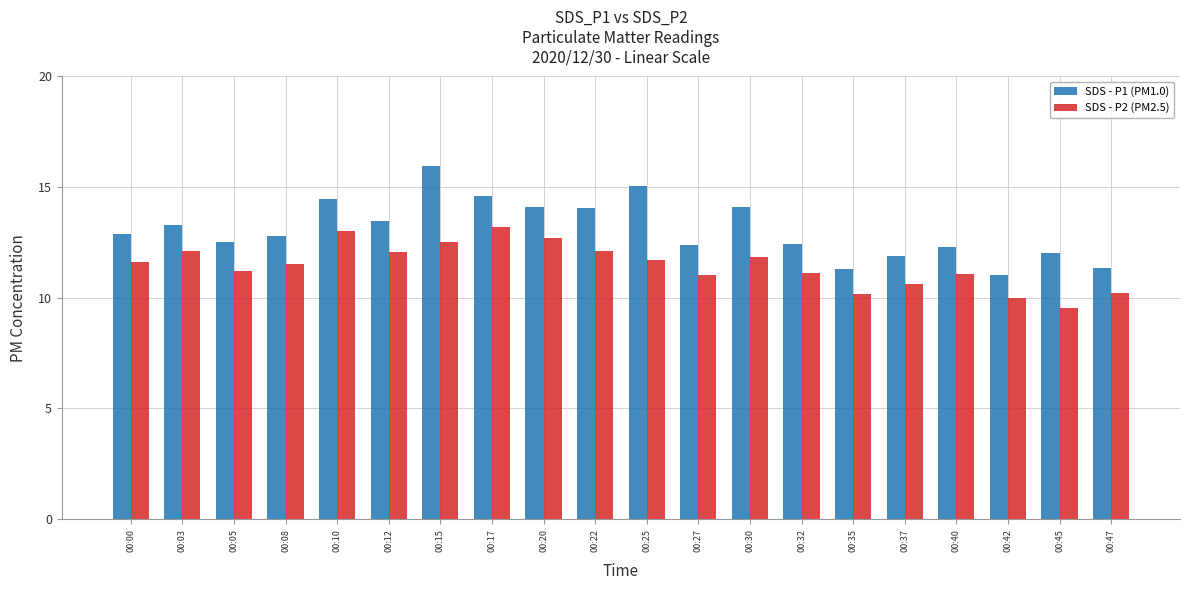

Is the value of SDS - P1 (PM1.0) at 00:00 greater than the value of SDS - P2 (PM2.5) at 00:03?

Yes